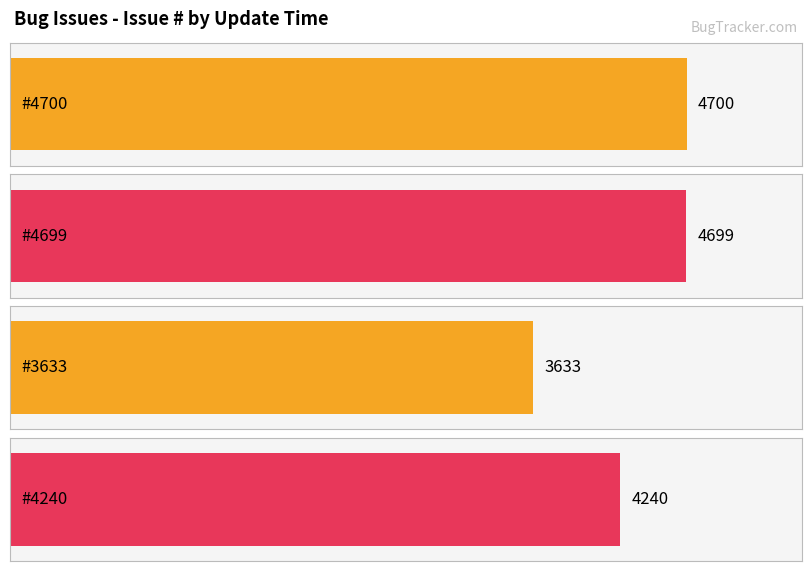

What is the value of the 4th bar from the left?

4240